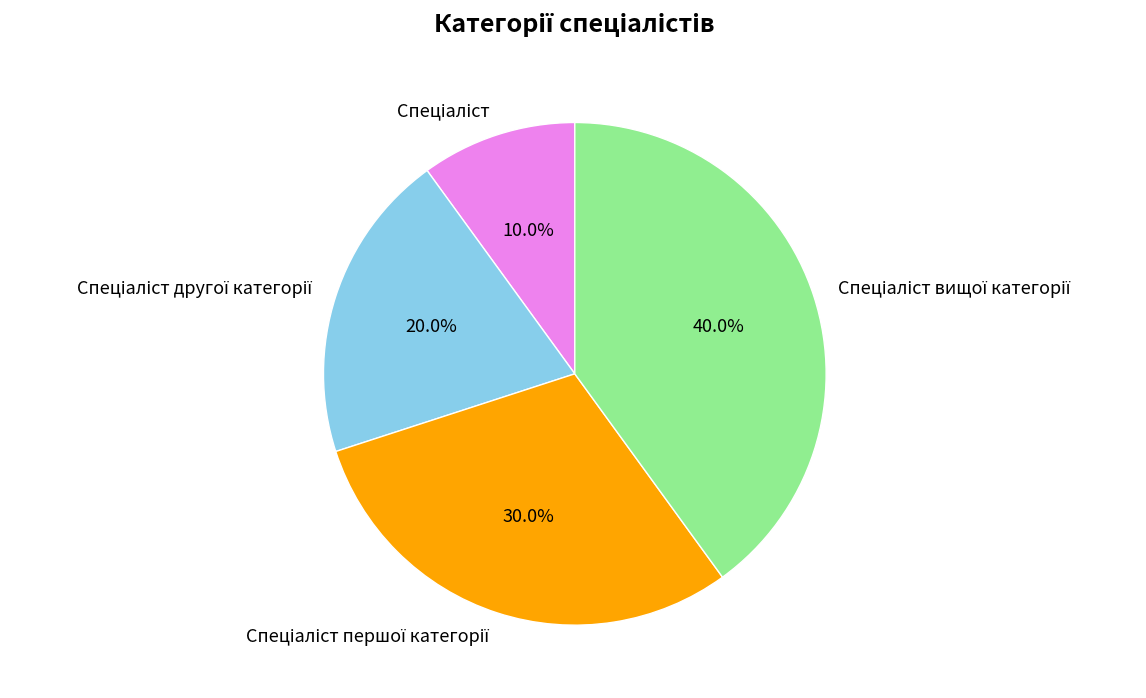

Does any single category account for the majority?

No